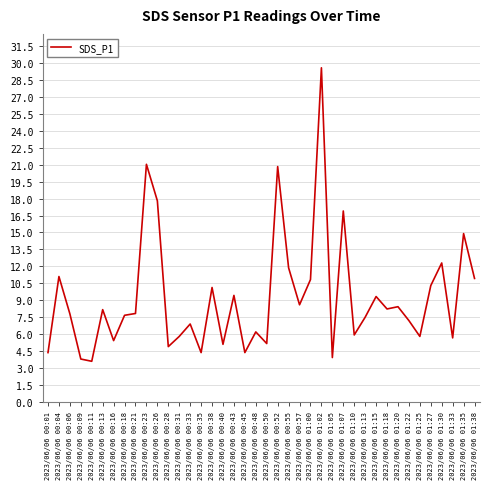

What is the sum of the values at 2023/06/06 00:38 and 2023/06/06 00:45?

14.5